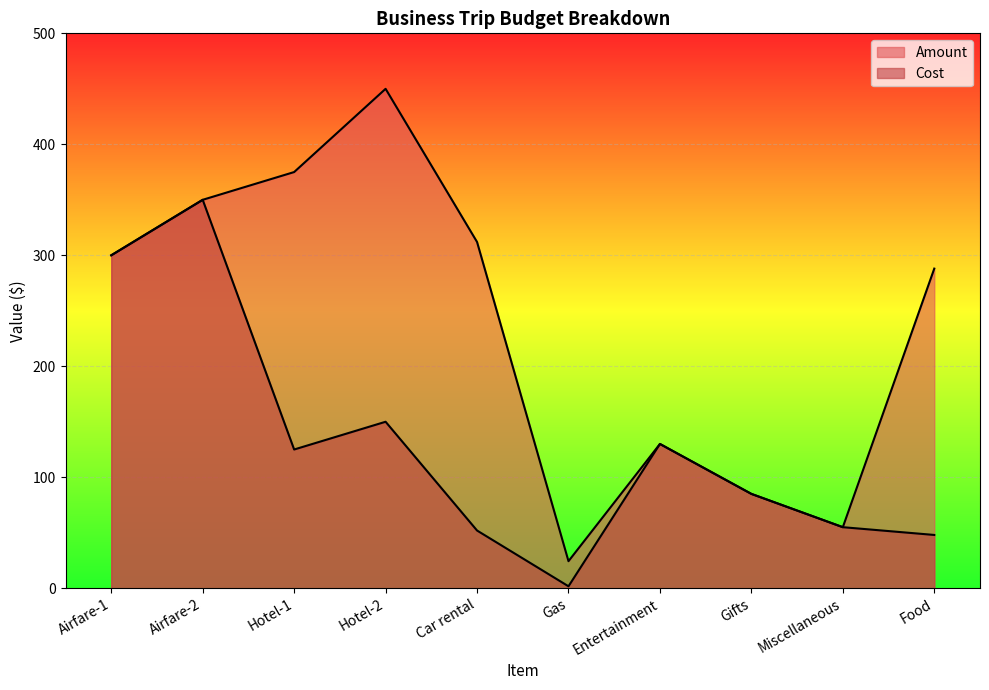

At which category is the sum across all series the highest?

Airfare-2